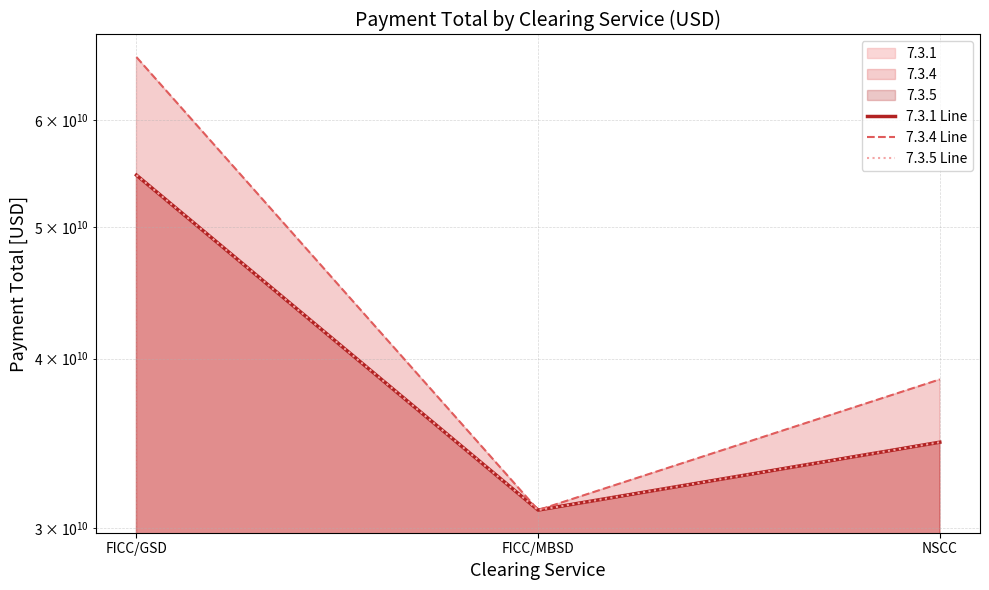

Which series has the largest range (max minus min)?

7.3.4 Line